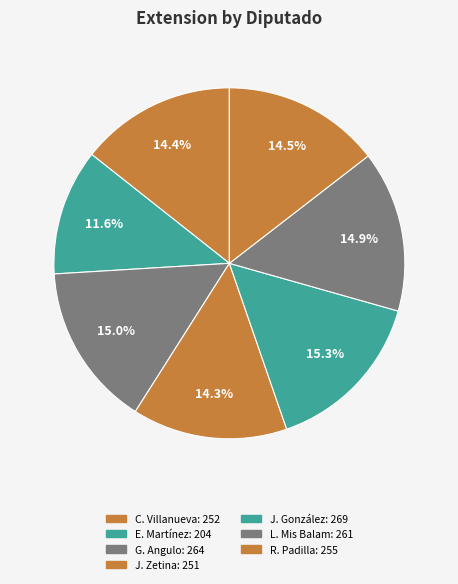

How many segments does this pie chart have?

7